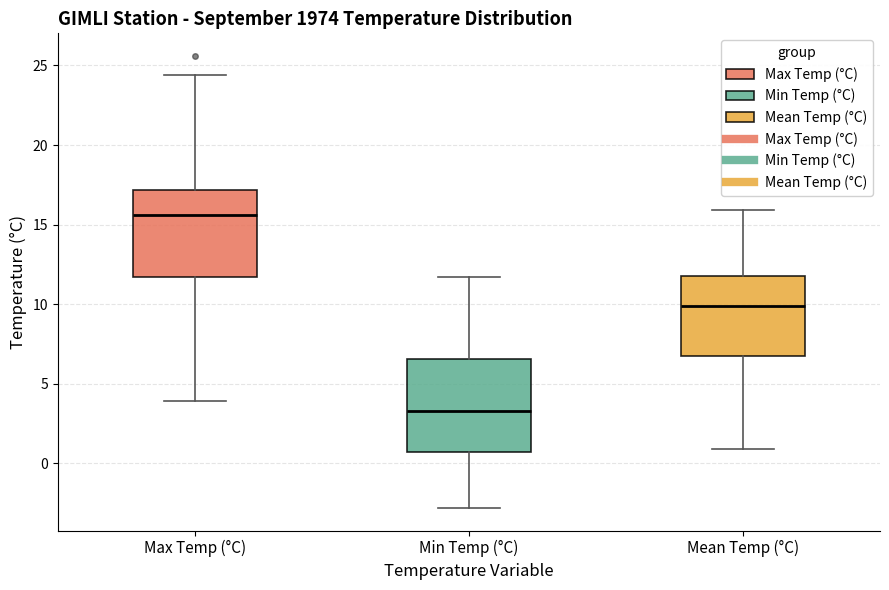

Reading left to right, read every box against the y-axis: the position of its median line, the range the box covers, and the ends of its whiskers. The values are not printed on the chart, so give them approximately, as read against the axis.

Max Temp (°C): median 15.5, box 11.5 to 17.0, whiskers 4.0 to 24.5
Min Temp (°C): median 3.5, box 0.5 to 6.5, whiskers -3.0 to 11.5
Mean Temp (°C): median 10.0, box 7.0 to 12.0, whiskers 1.0 to 16.0